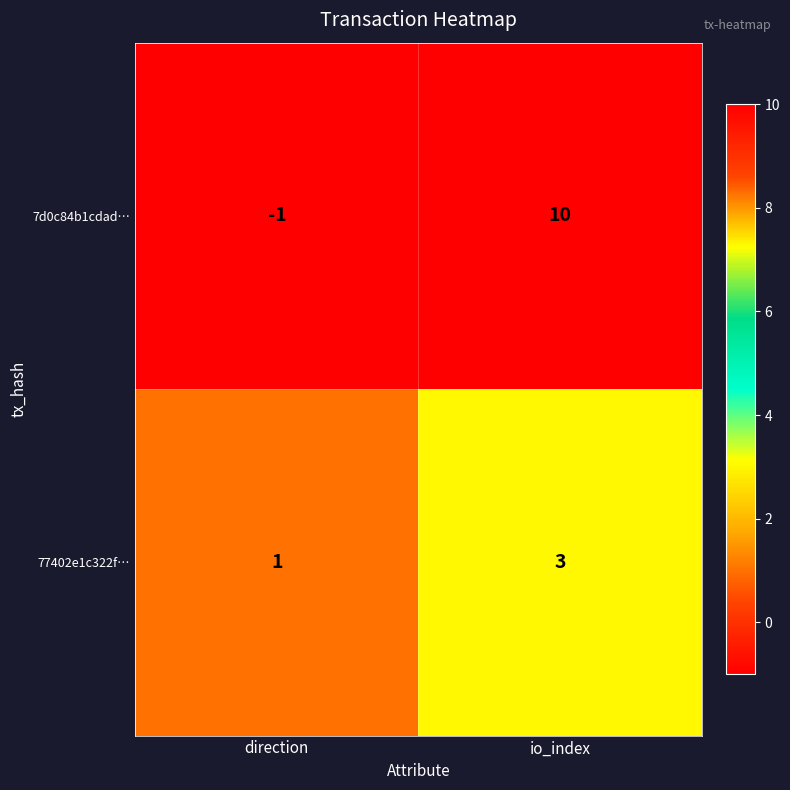

The value of 7d0c84b1cdad… at io_index is 10. True or false?

True